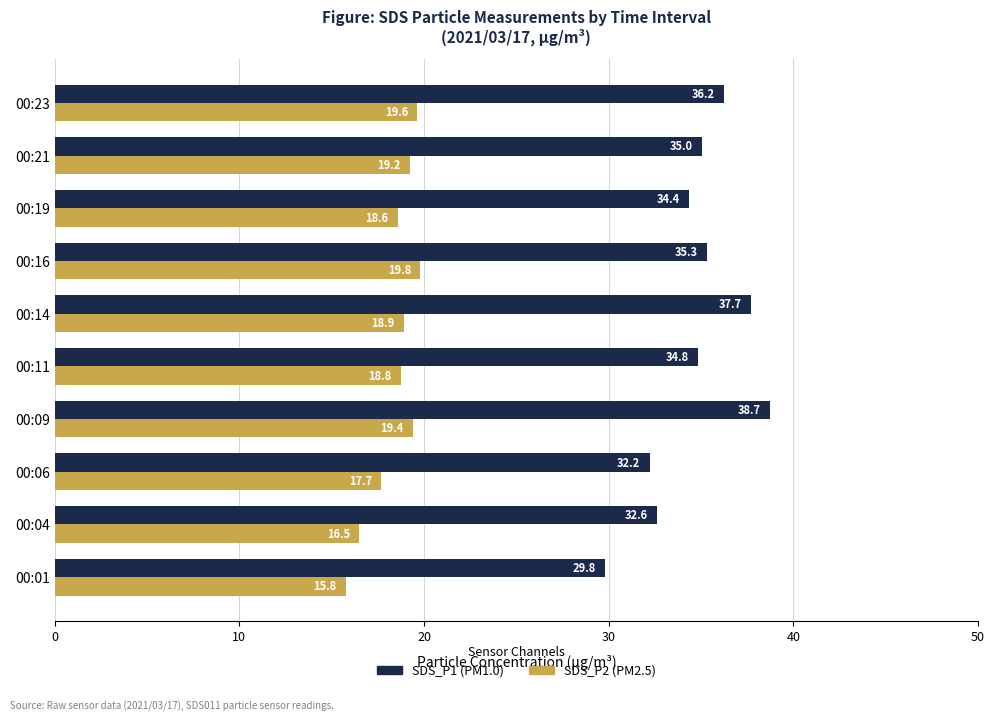

What is the greatest value displayed?

38.7